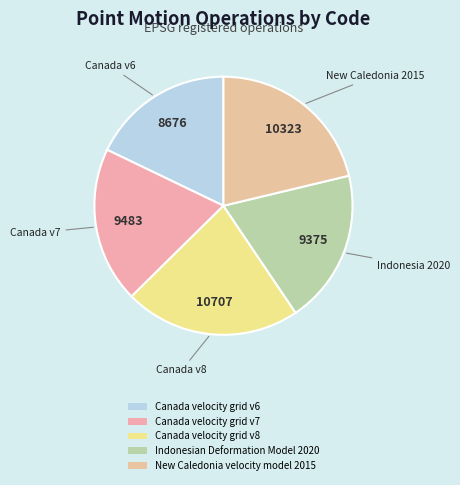

Do Canada velocity grid v8 and Canada velocity grid v6 together represent more than half of the pie?

No